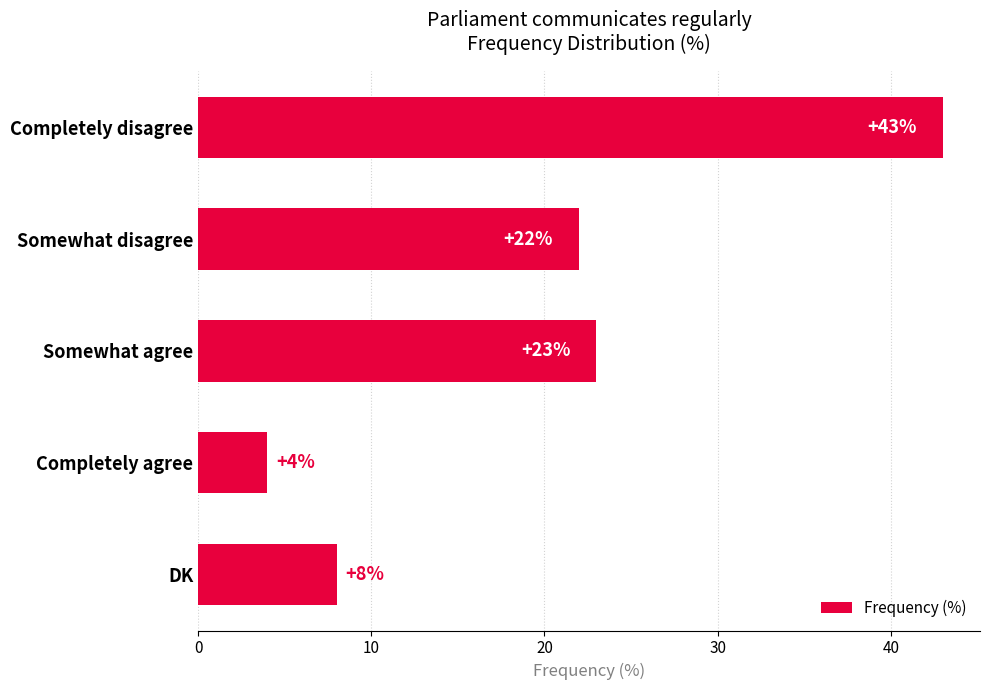

Rank the categories by value from highest to lowest.

Completely disagree, Somewhat agree, Somewhat disagree, DK, Completely agree